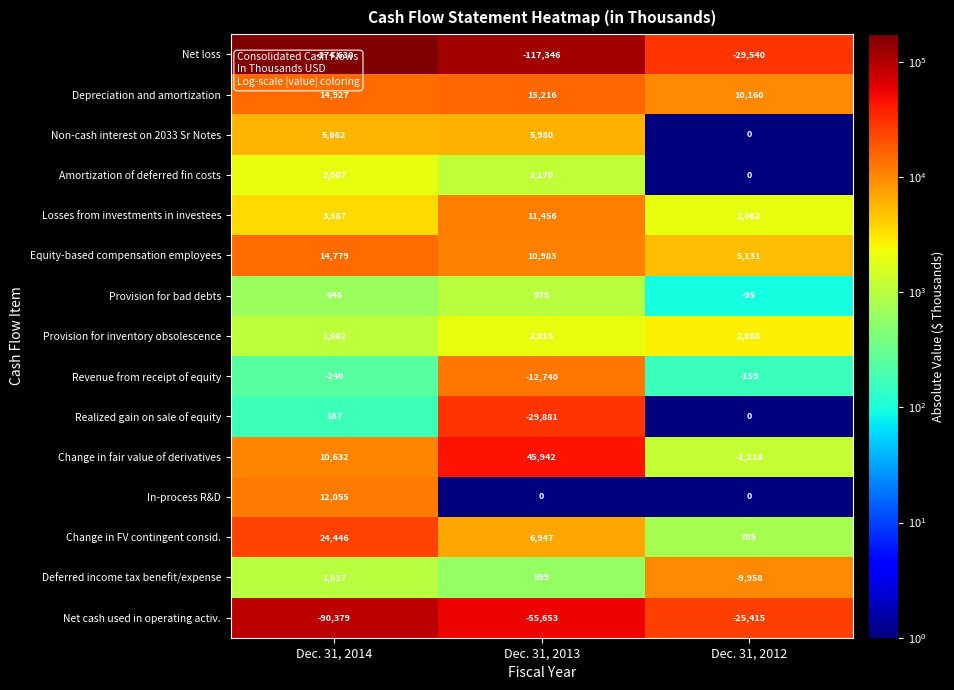

Which series changed the most between Dec. 31, 2014 and Dec. 31, 2013?

Net loss